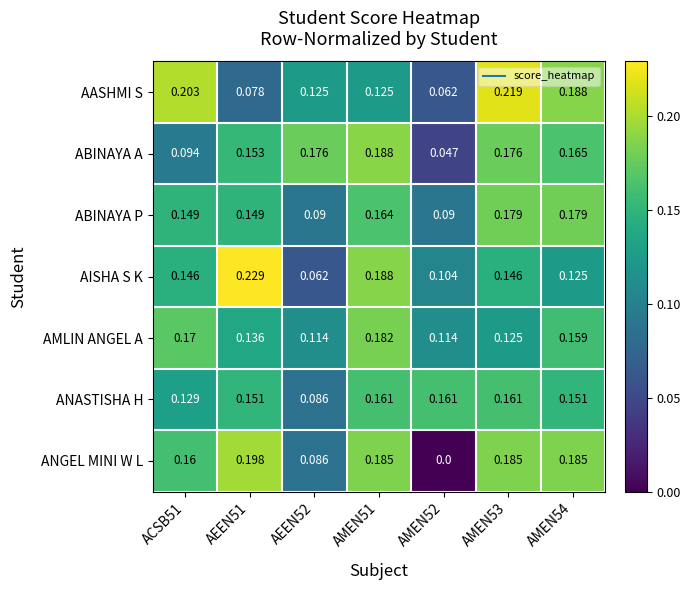

List the series in order of their peak value, lowest first.

ANASTISHA H, ABINAYA P, AMLIN ANGEL A, ABINAYA A, ANGEL MINI W L, AASHMI S, AISHA S K